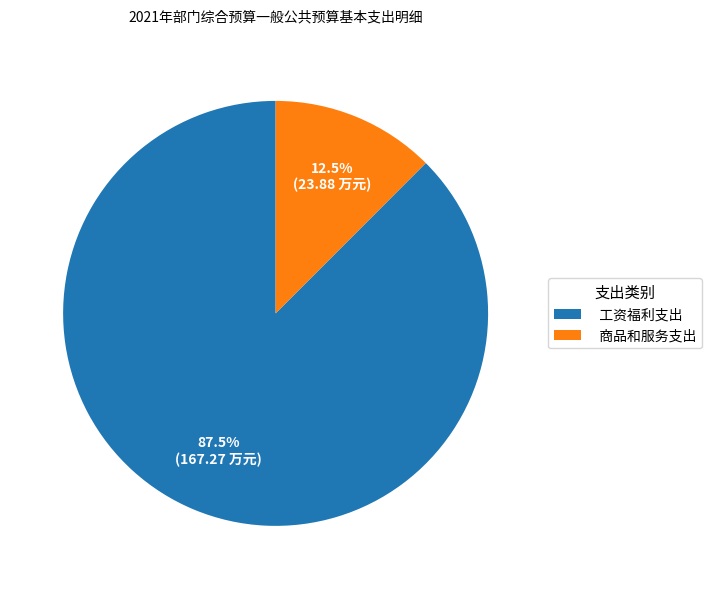

To the nearest percent, what is the average slice percentage?

50%